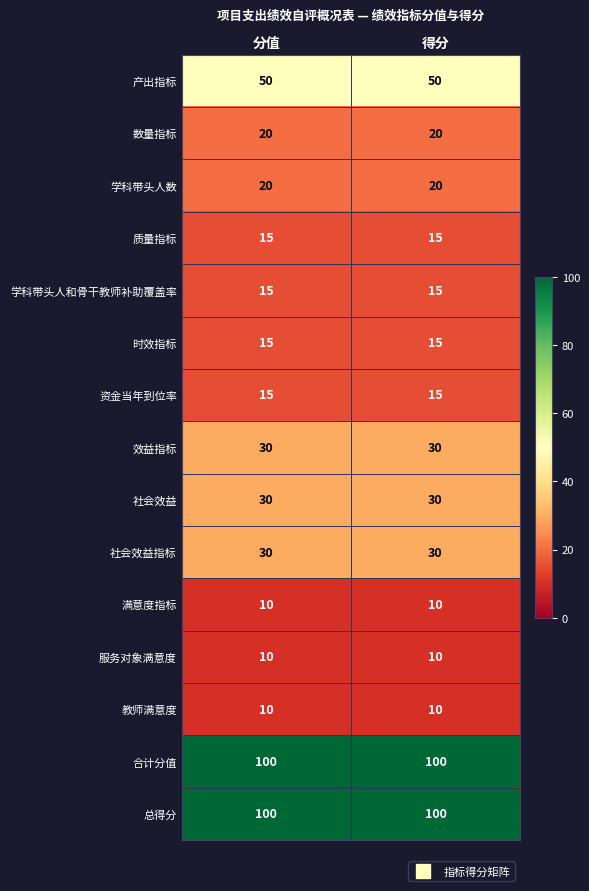

What is the sum of the 教师满意度 values at 得分 and 分值?

20